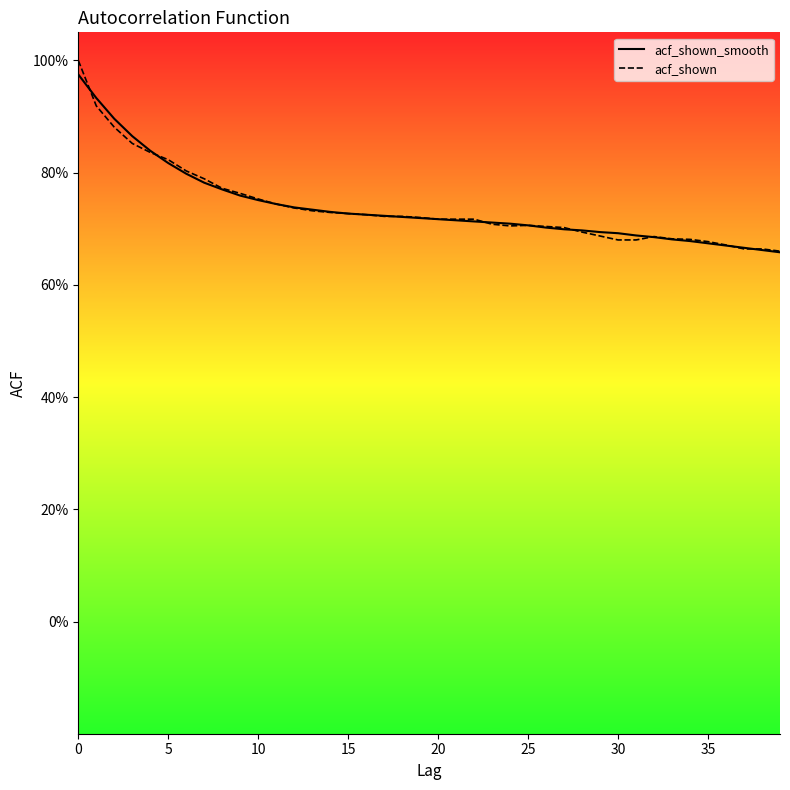

Which series has the largest total across all categories?

acf_shown_smooth